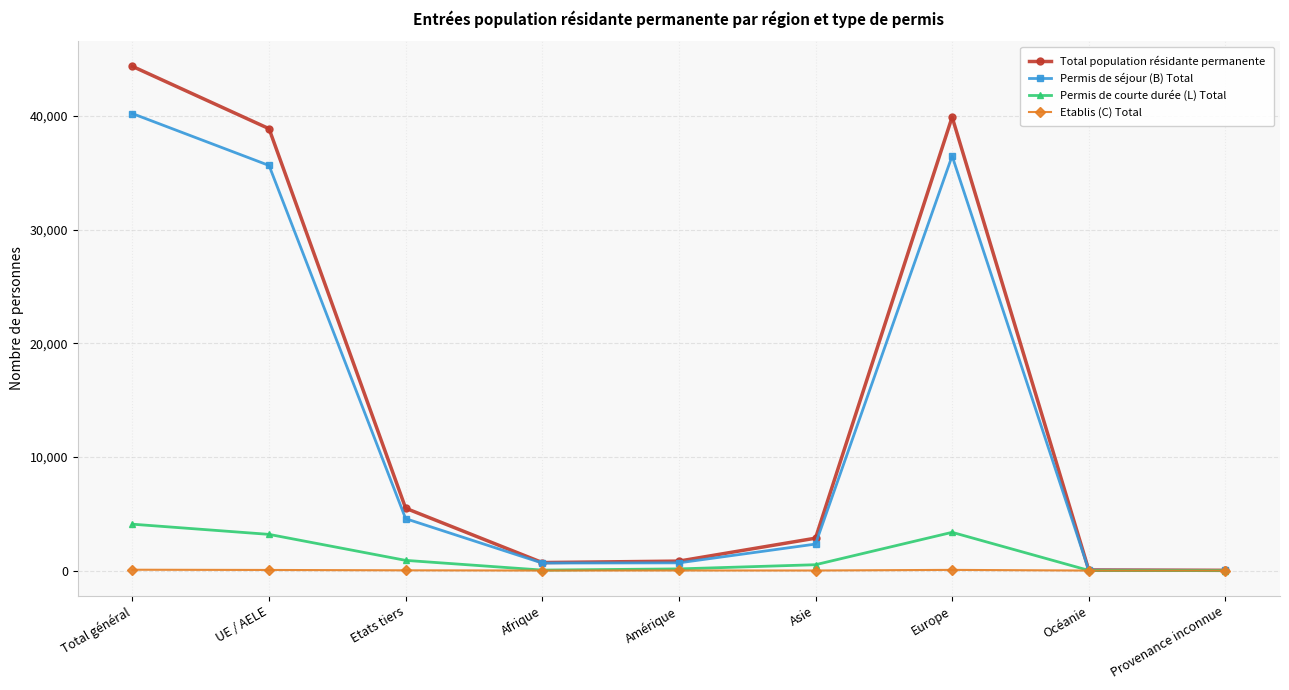

Which series has the widest spread of values?

Total population résidante permanente